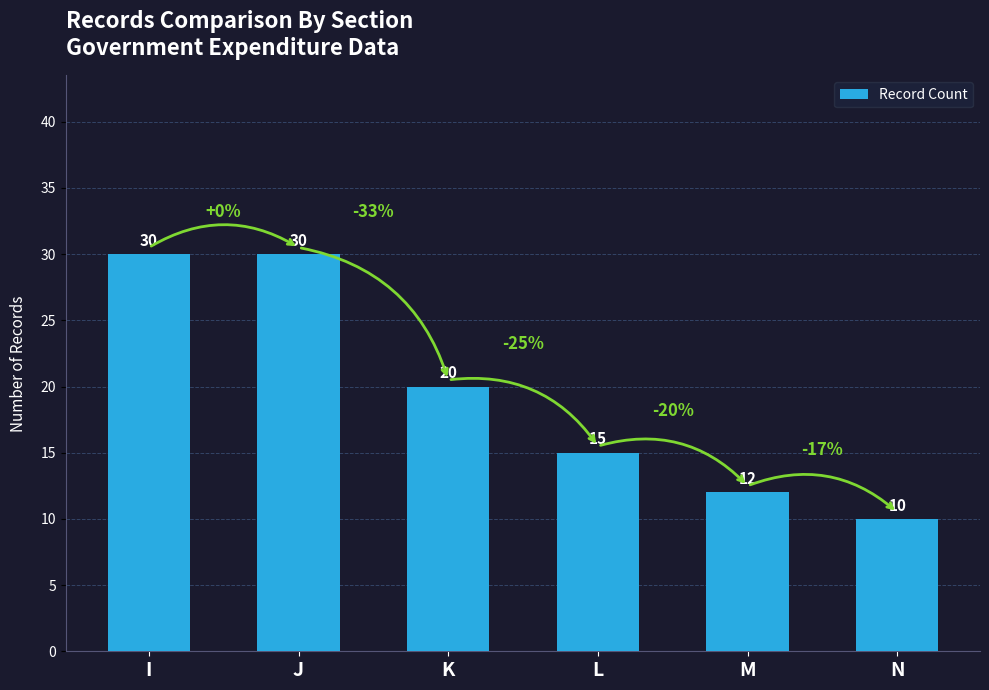

Where is the data nearest to the value 20?

K